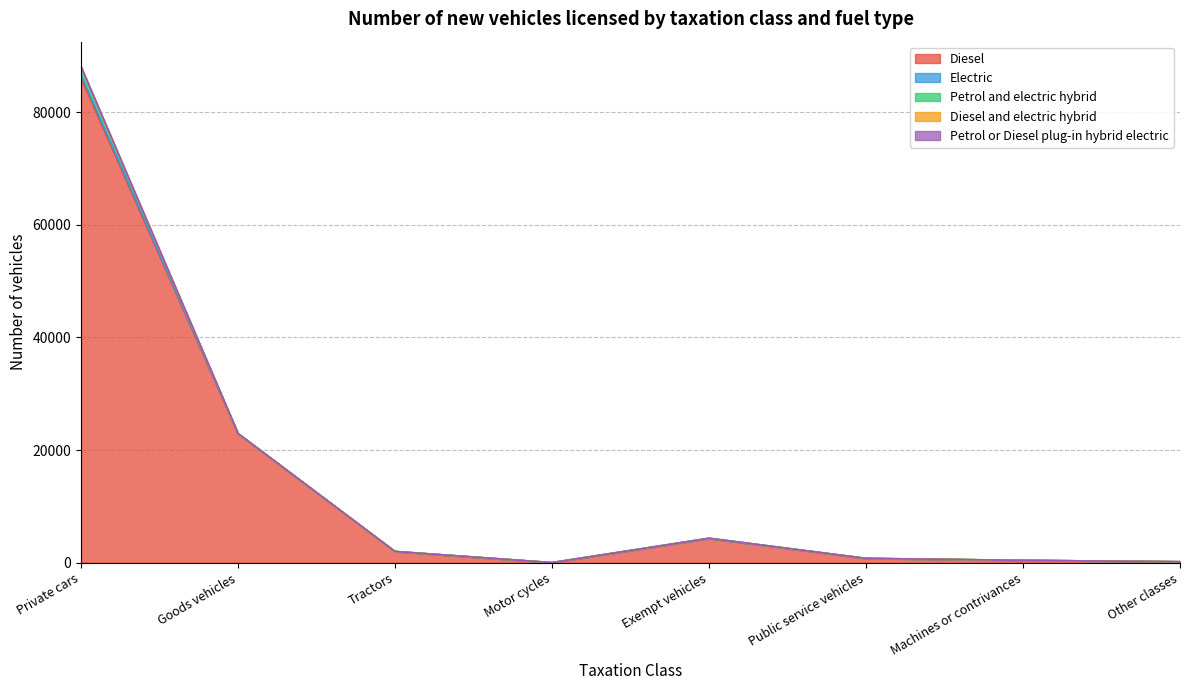

List the labels in order of Petrol or Diesel plug-in hybrid electric value, smallest first.

Tractors, Motor cycles, Exempt vehicles, Public service vehicles, Machines or contrivances, Other classes, Goods vehicles, Private cars